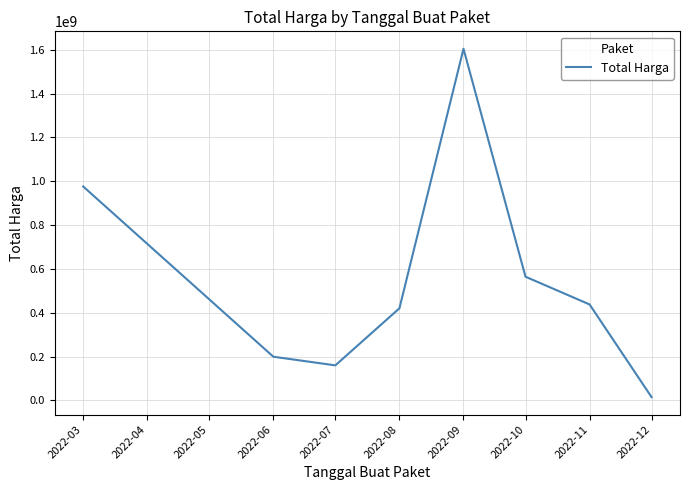

What is the average value?

546949397